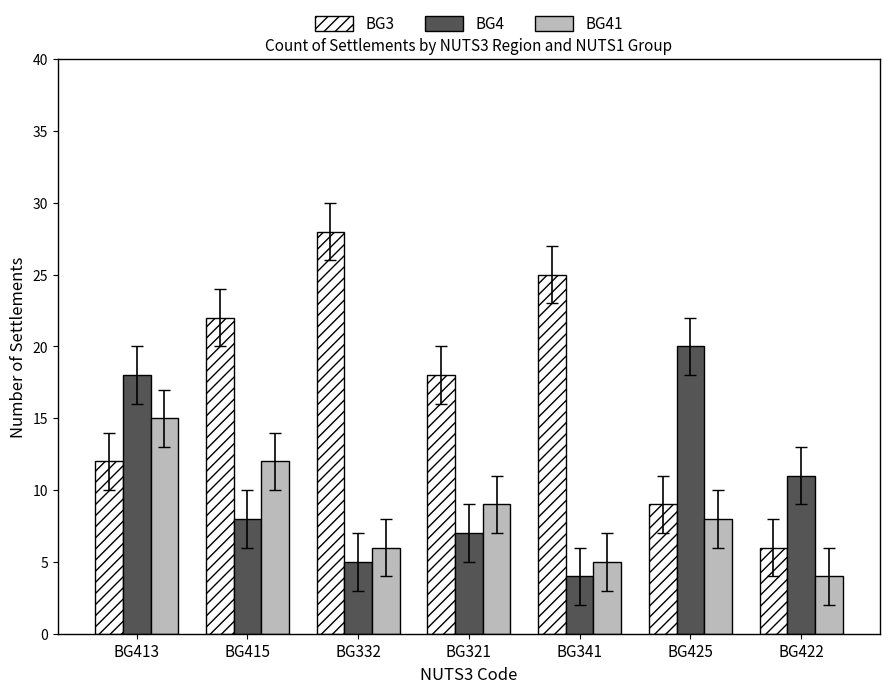

What are all the series names shown in the legend?

BG3, BG4, BG41